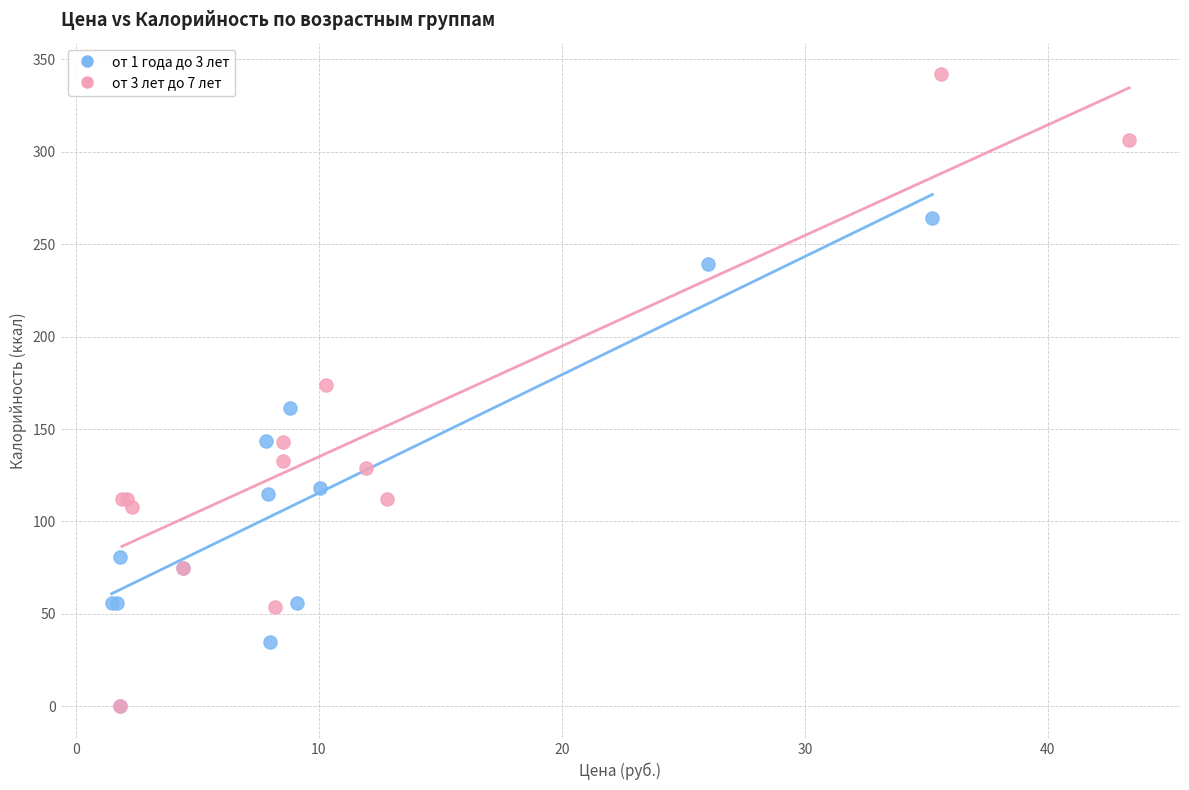

What are all the series names shown in the legend?

от 1 года до 3 лет, от 3 лет до 7 лет